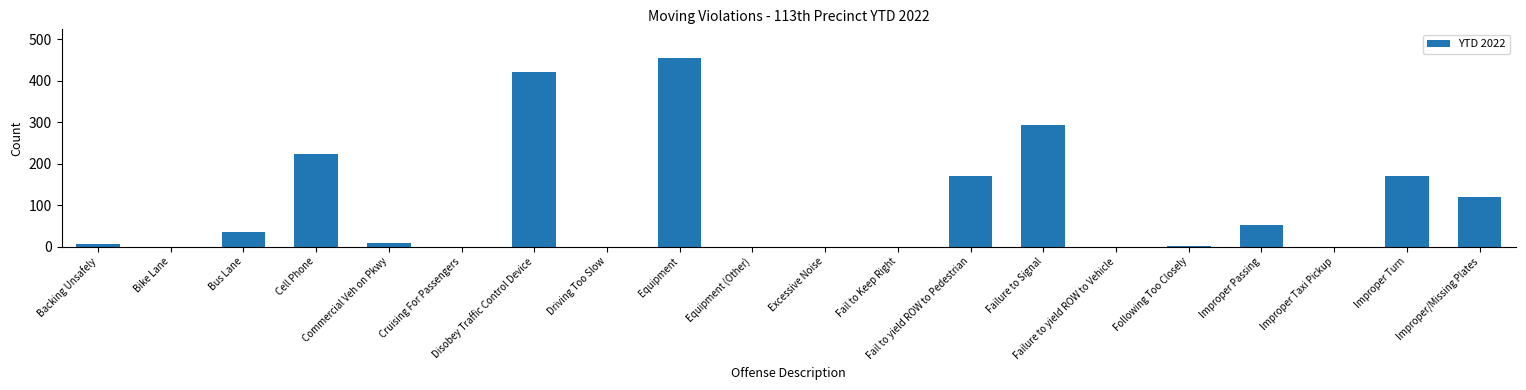

What is the sum of all values?

1958